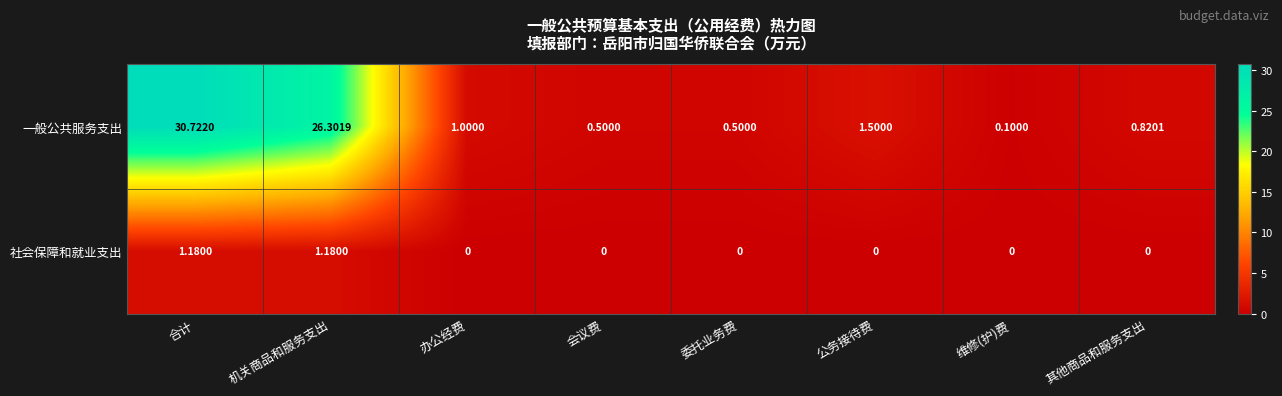

How many categories are shown in the chart?

8